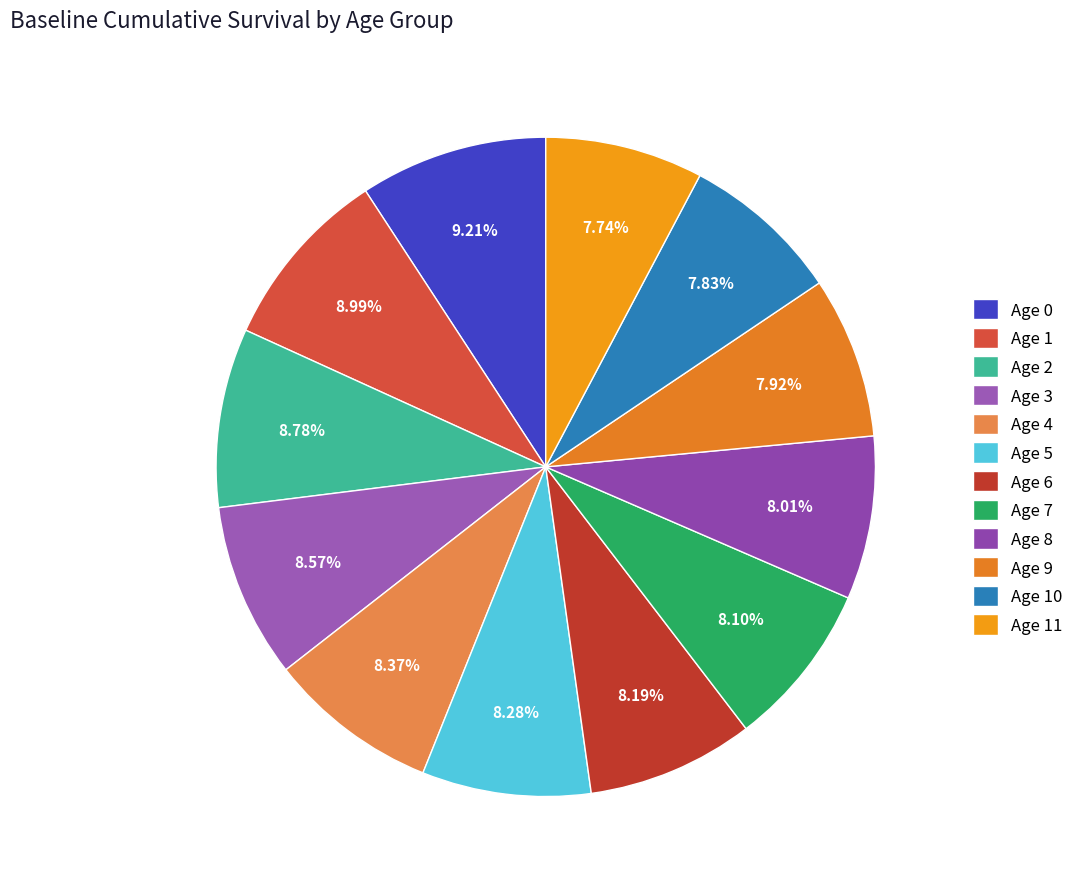

How many segments does this pie chart have?

12